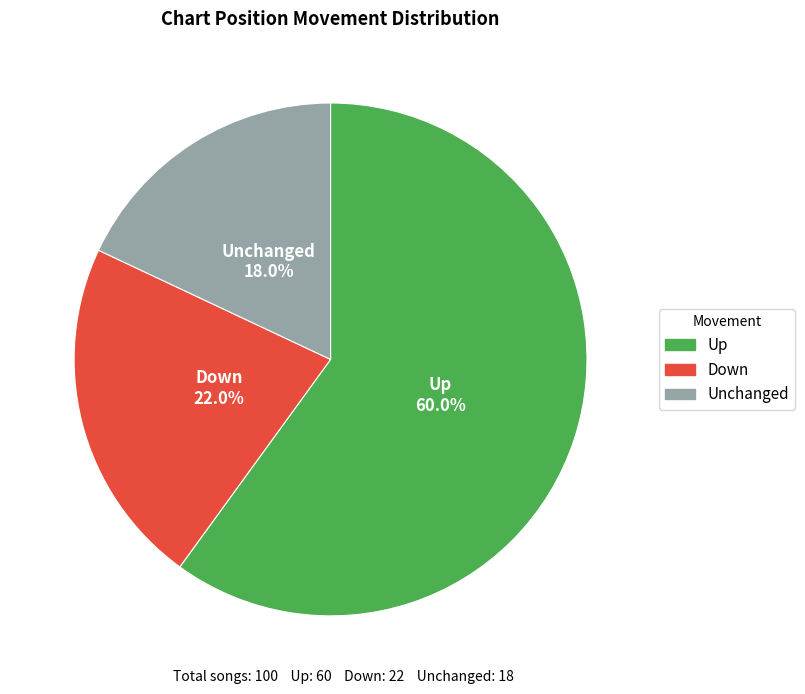

Is there a majority slice in this chart?

Yes